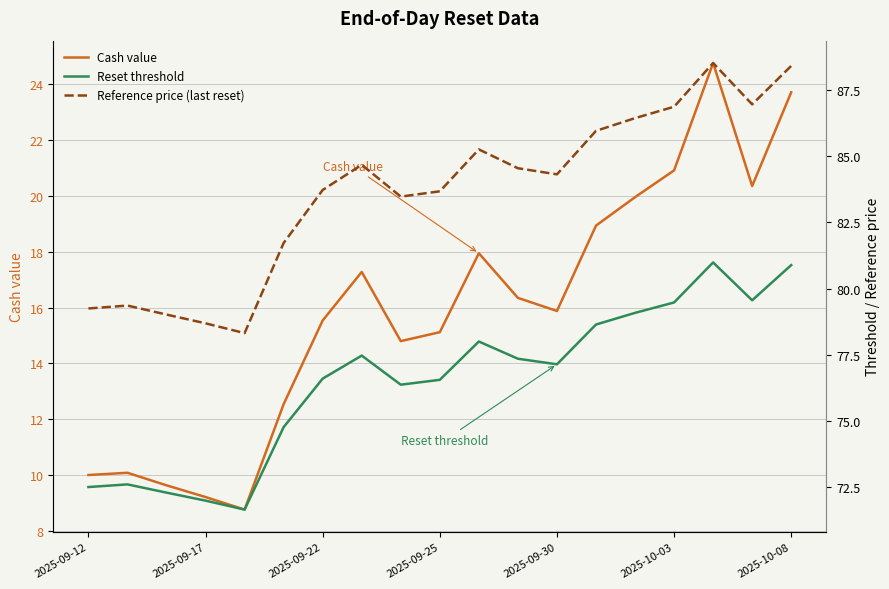

What is the sum of all Cash value values?

301.8